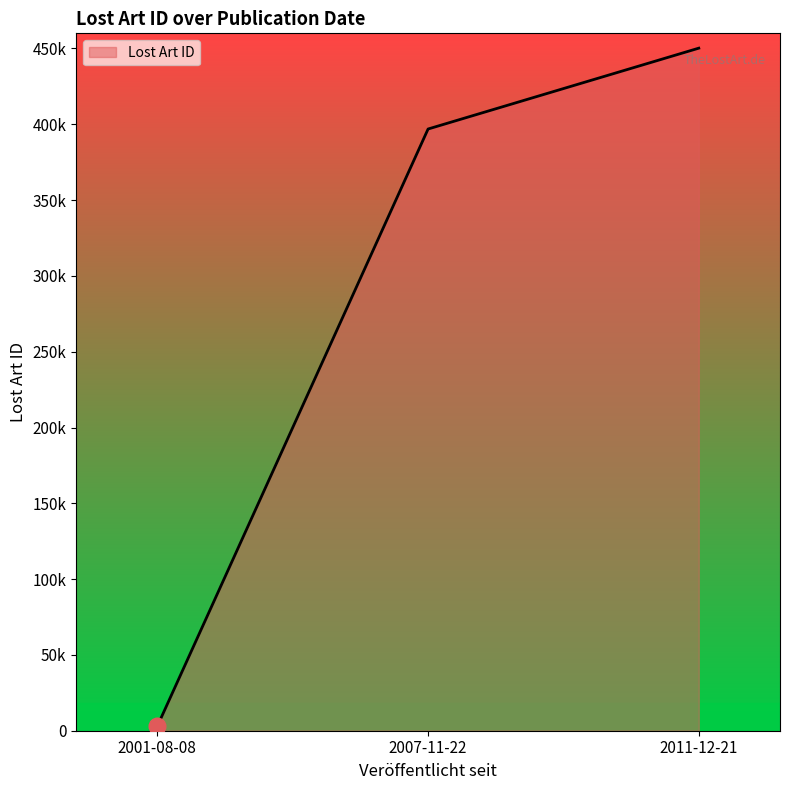

What is the difference between the maximum and second lowest values?

53329